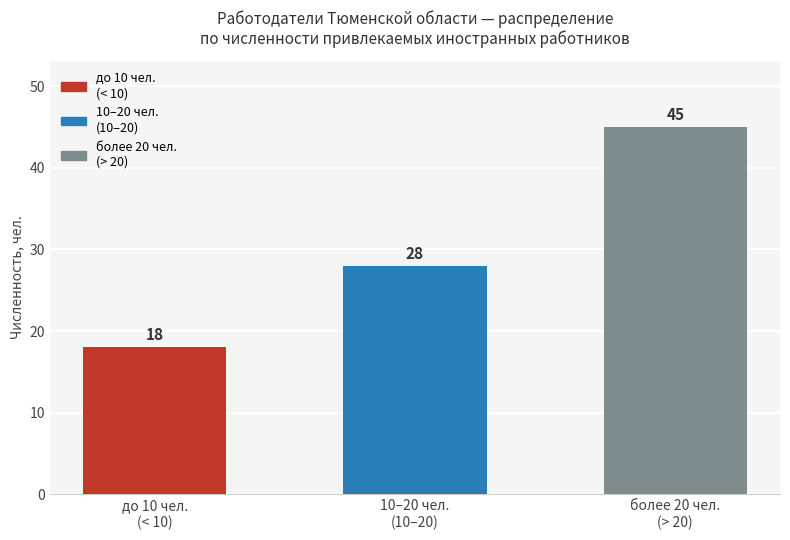

Reading left to right, what are all the values shown in this chart?

18	28	45